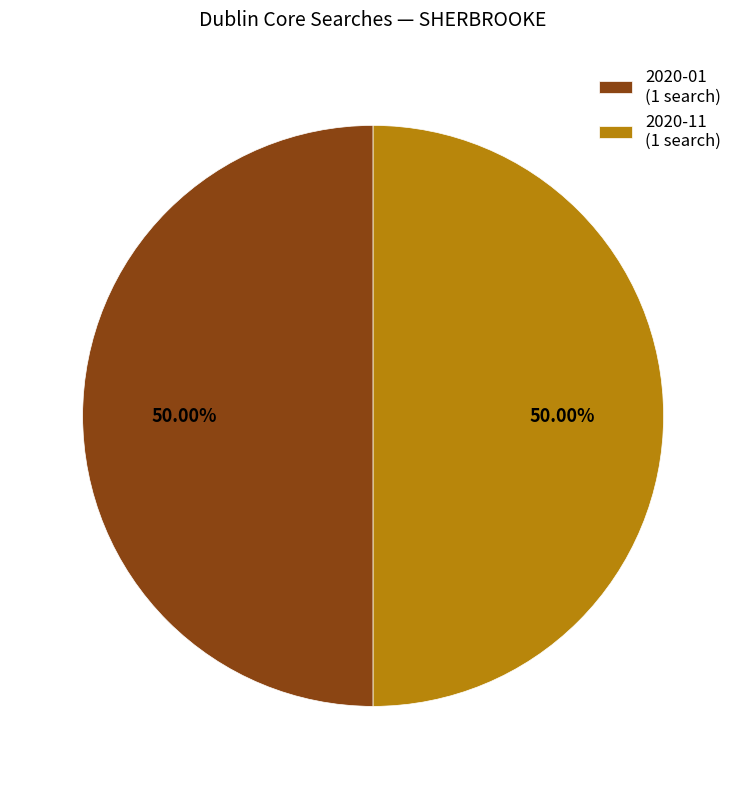

How many segments does this pie chart have?

2